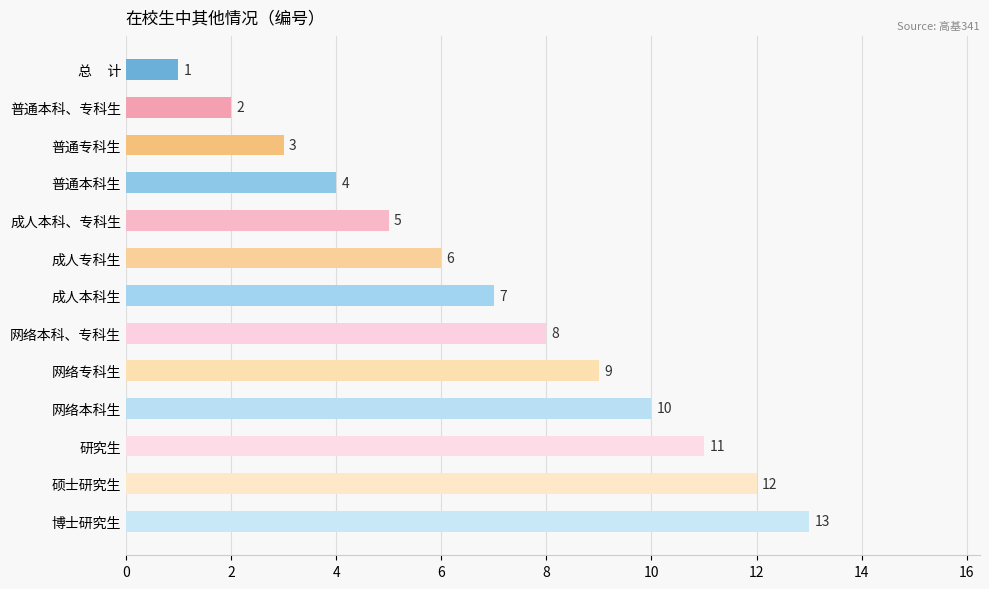

What is the minimum value shown in the chart?

1